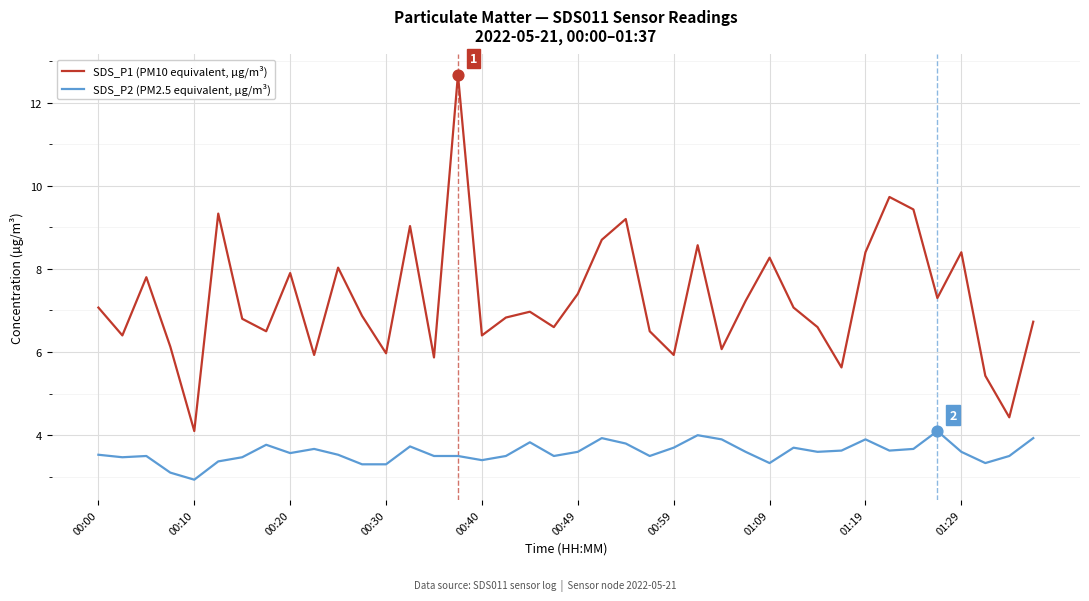

Which series has the largest range (max minus min)?

SDS_P1 (PM10 equivalent, µg/m³)